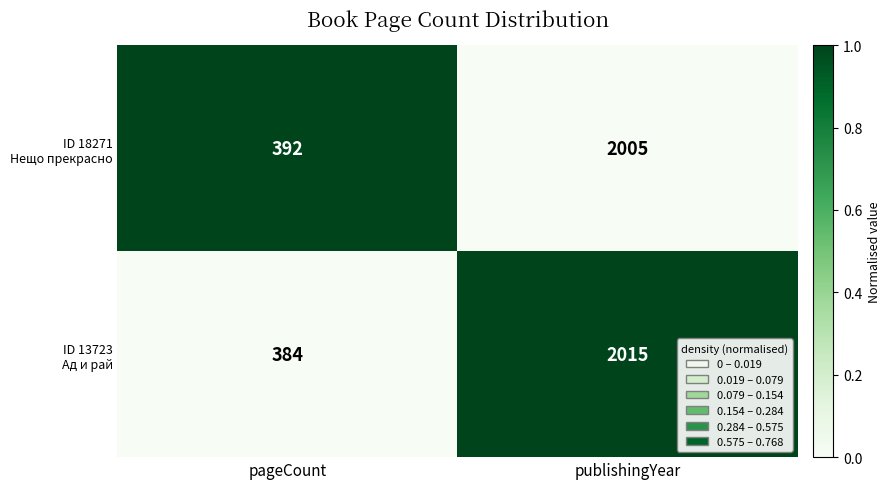

What is the difference between the highest and lowest values at pageCount?

8